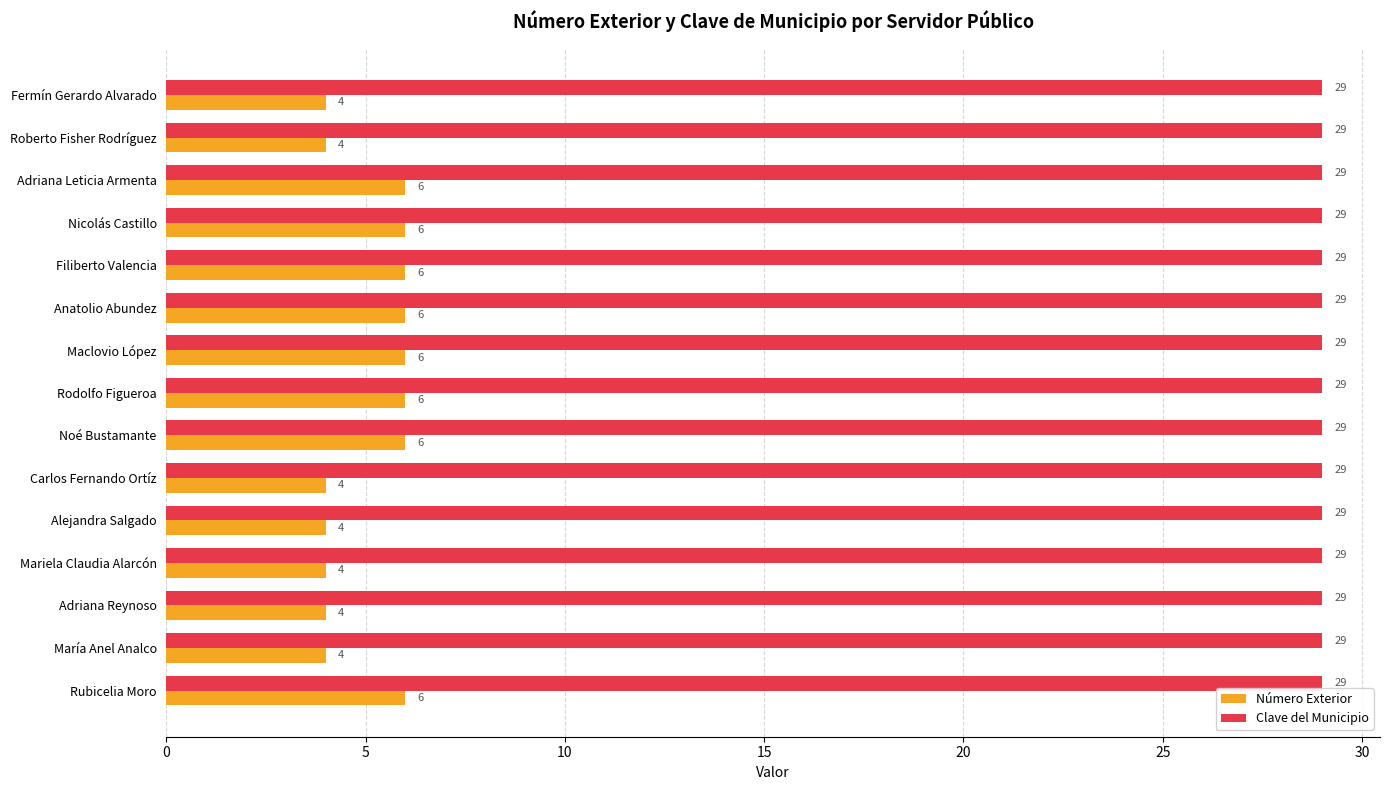

Rank the series by their maximum value, from highest to lowest.

Clave del Municipio, Número Exterior